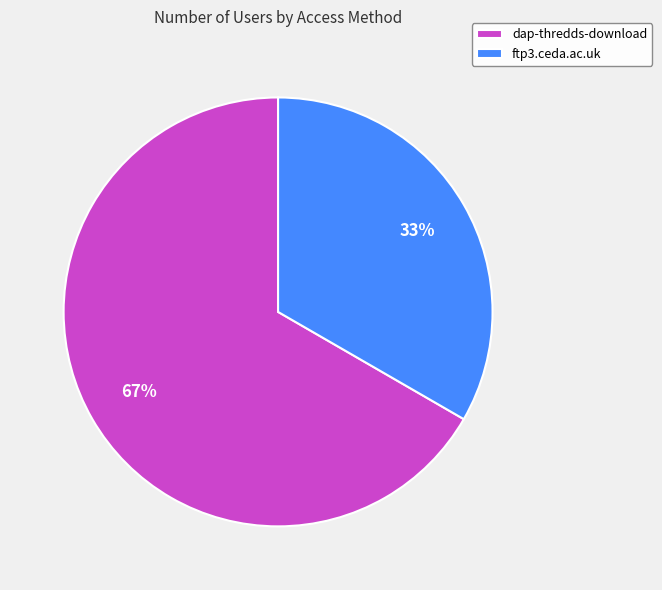

Is it true that dap-thredds-download is 57% of the pie?

False